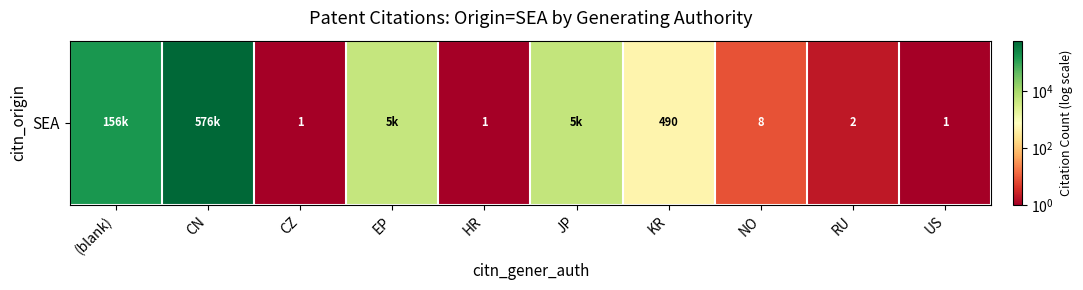

How many values are below 490?

5